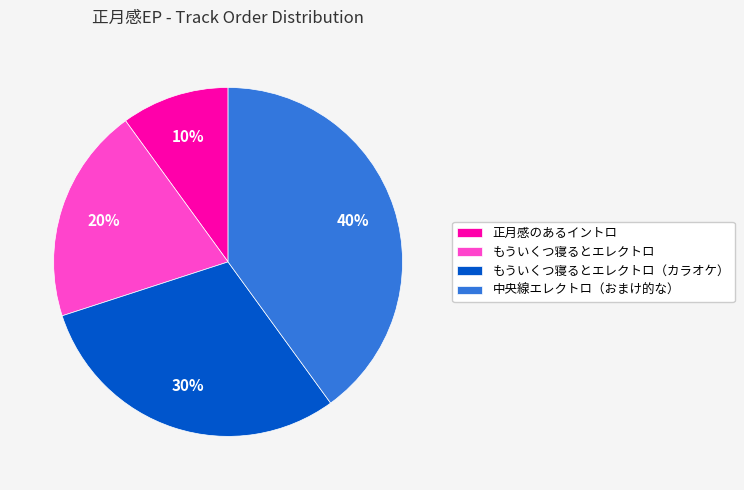

Count the number of slices in the pie.

4